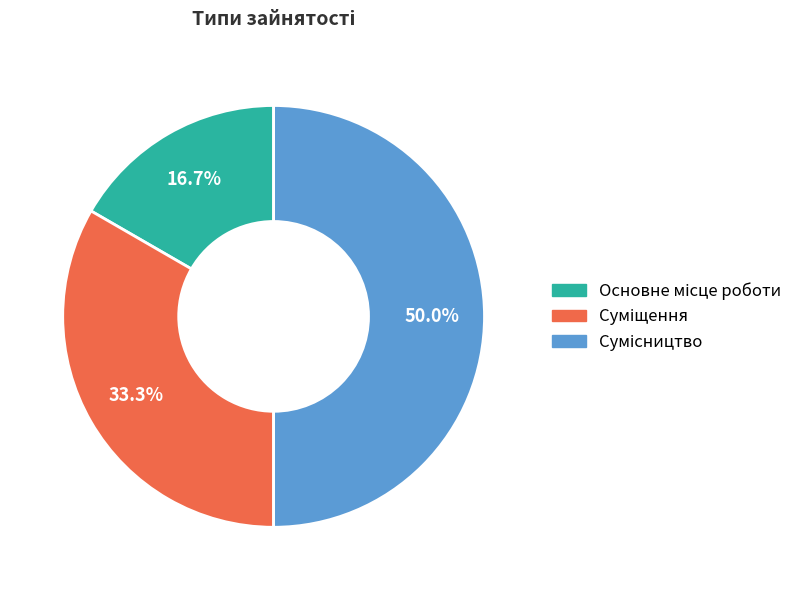

Which has a higher value, Суміщення or Основне місце роботи?

Суміщення